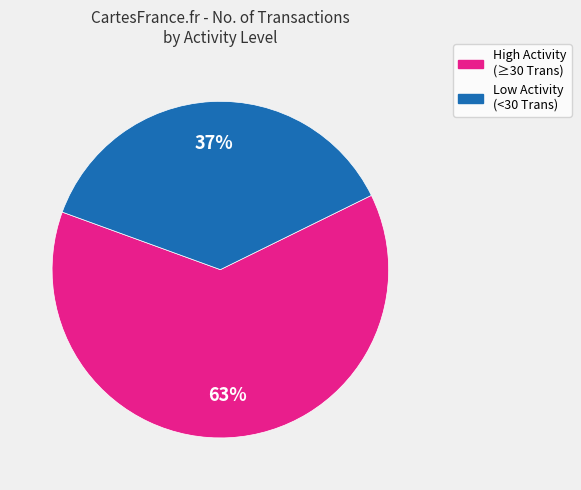

To the nearest percent, what is the average slice percentage?

50%